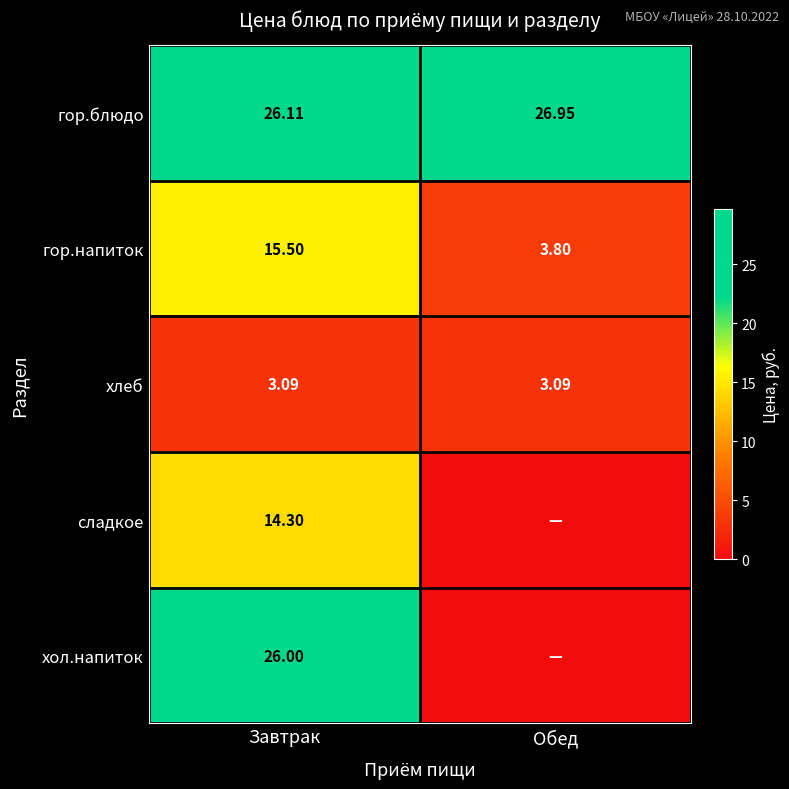

Where is гор.блюдо nearest to the value 26?

Завтрак